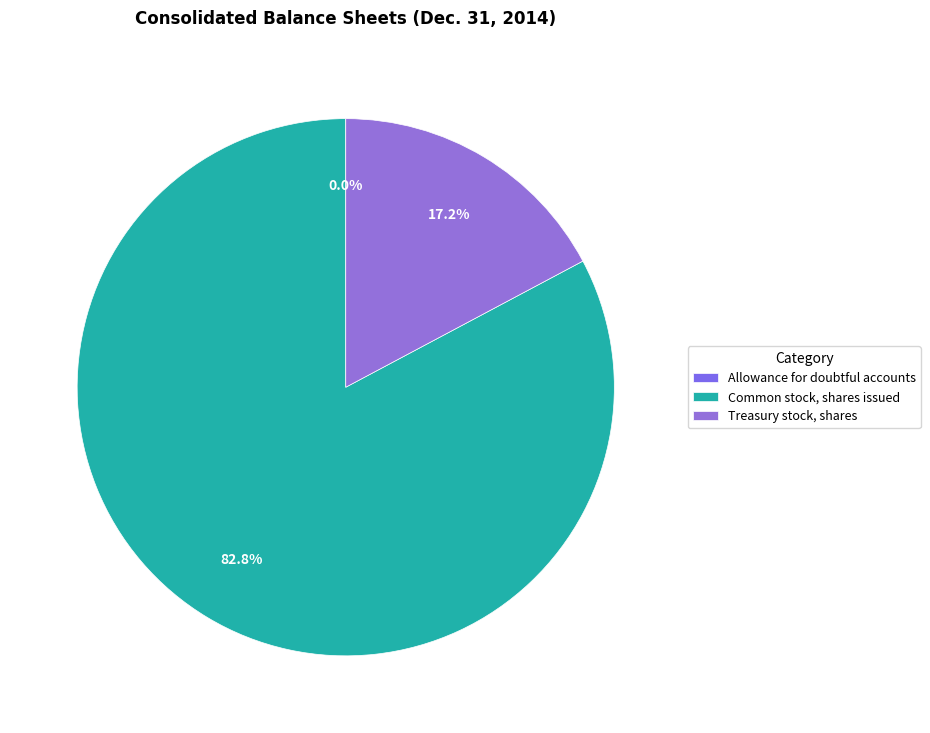

To the nearest percent, what is the difference between the largest and smallest slice percentages?

83%